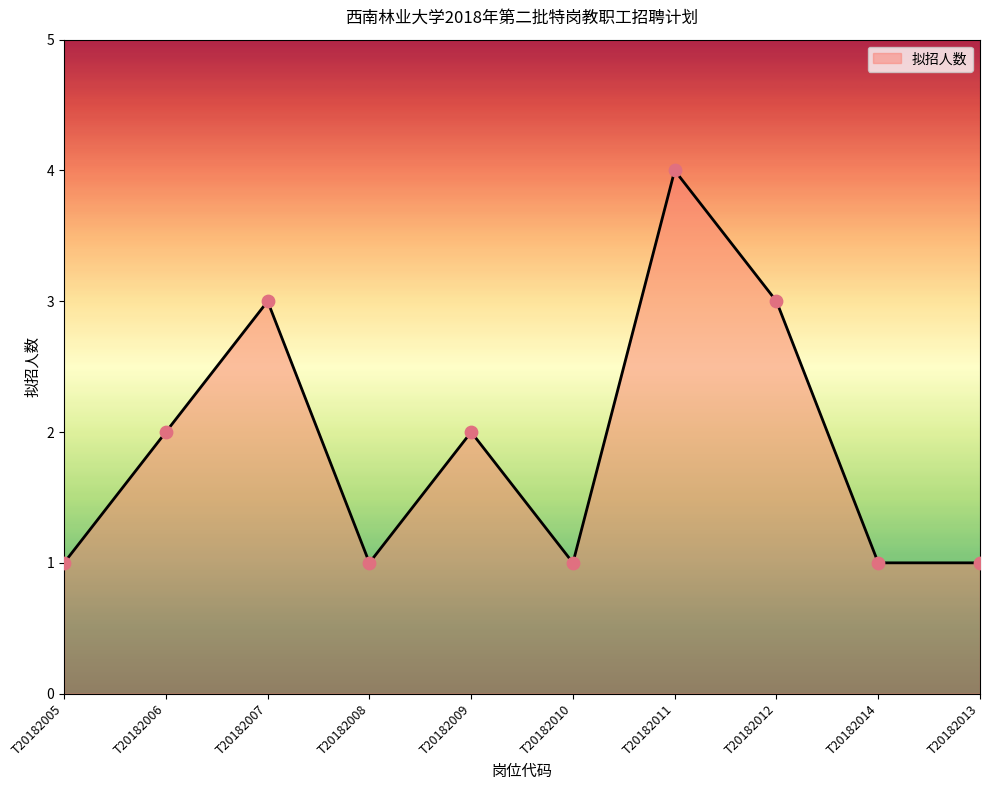

What is the ratio of the value at T20182008 to the value at T20182014?

1.0